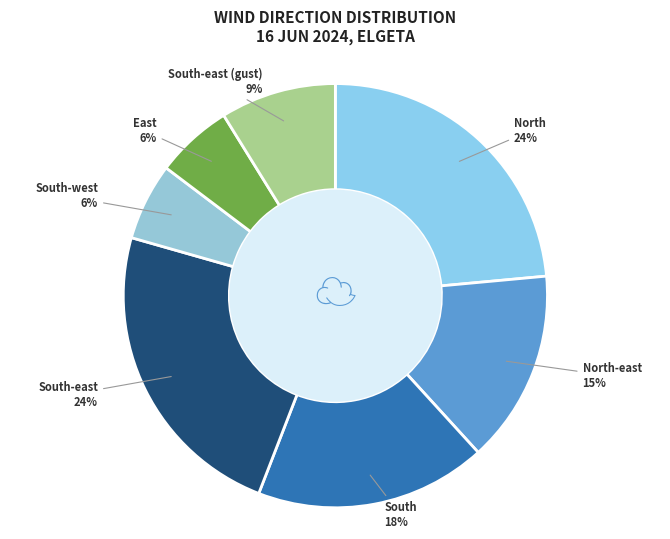

To the nearest percent, what portion does South-east (gust) represent?

9%